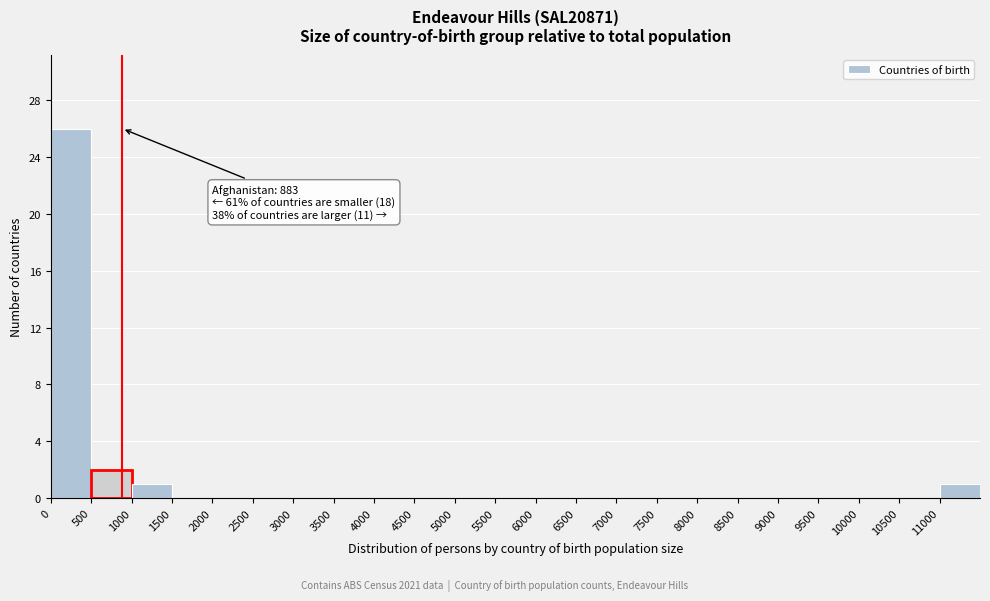

Over which range of the x-axis is the bar tallest?

0 to 500